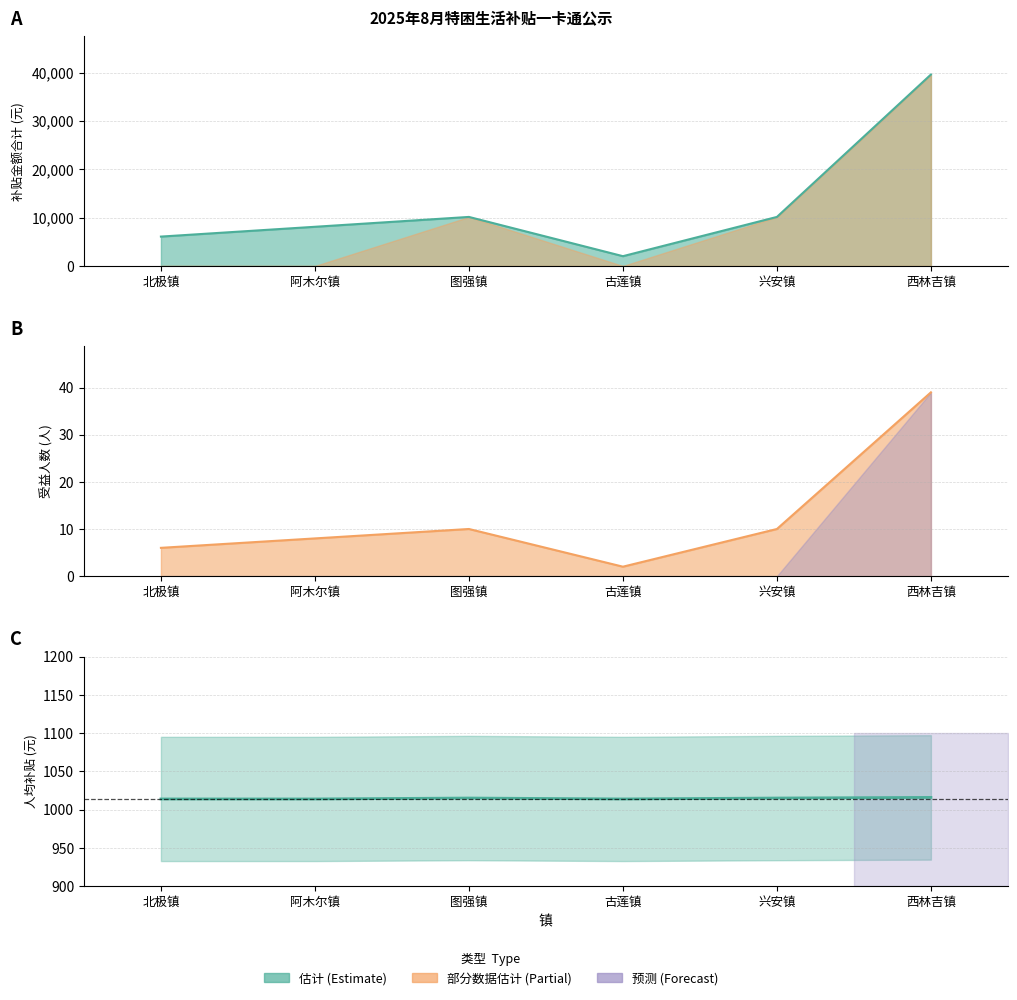

Rank the series at 西林吉镇 from highest to lowest value.

总补贴金额, 人均补贴 (估计), 受益人数